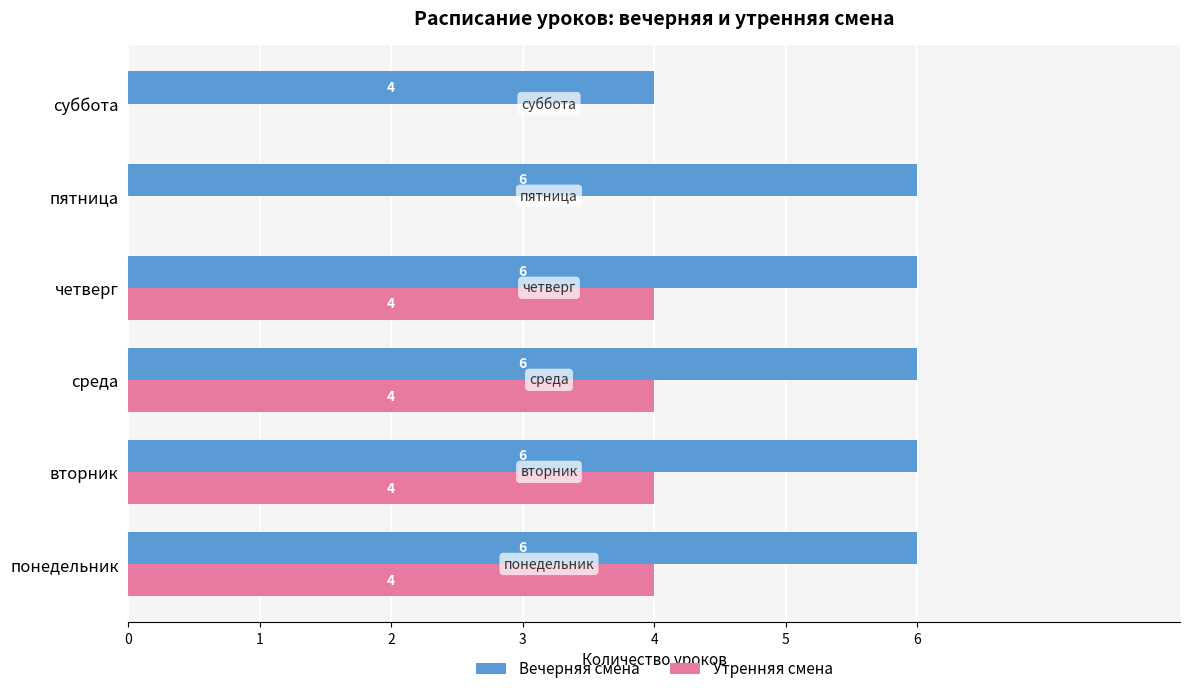

Which series has the widest spread of values?

Утренняя смена